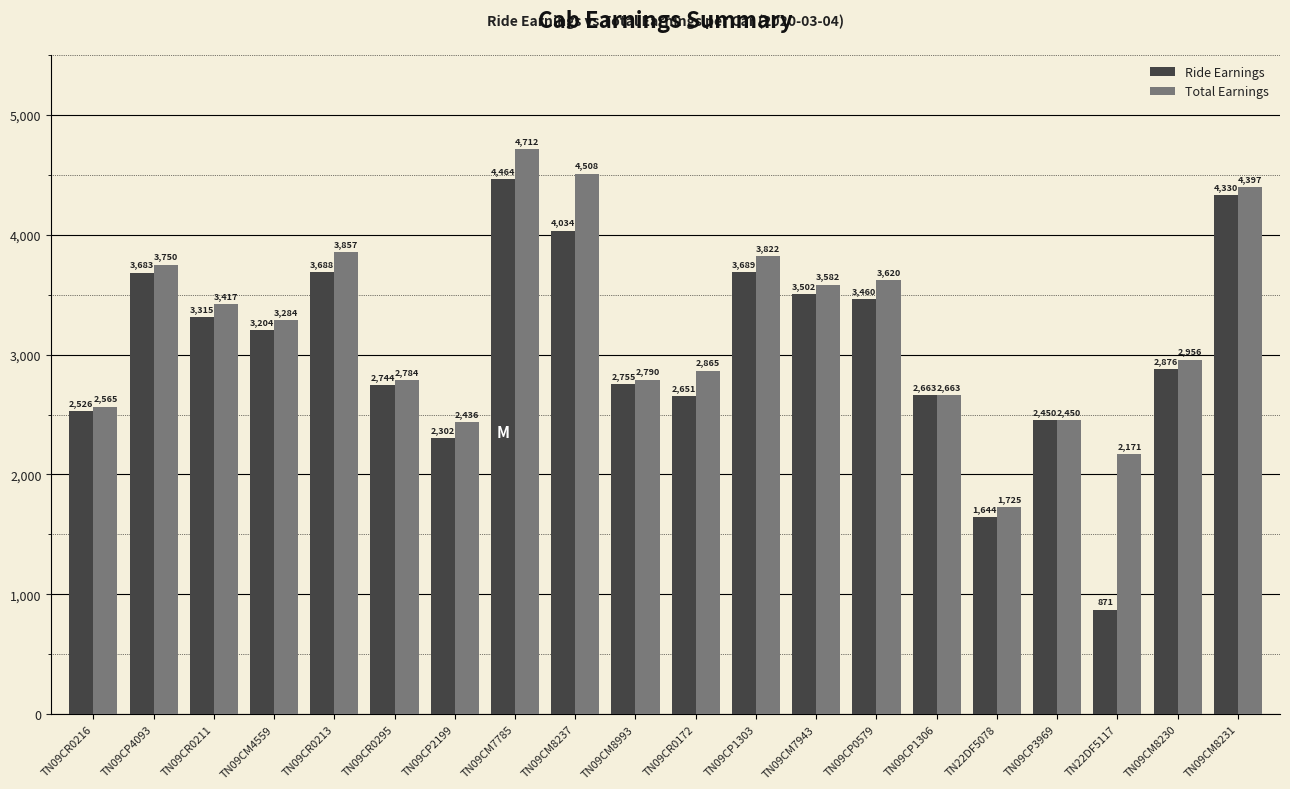

How many data points does each series have?

20